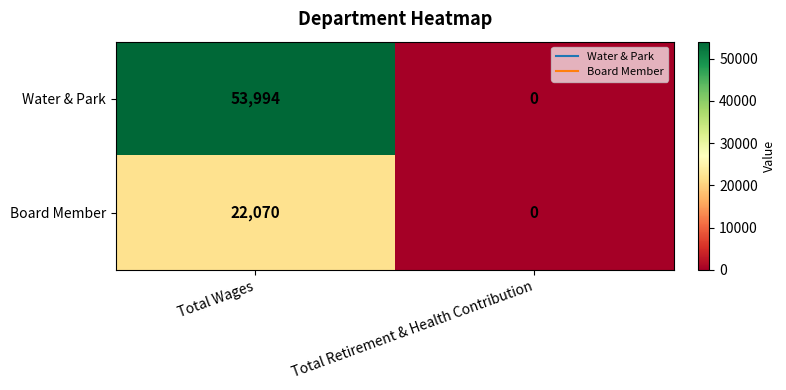

Count the number of categories in the chart.

2